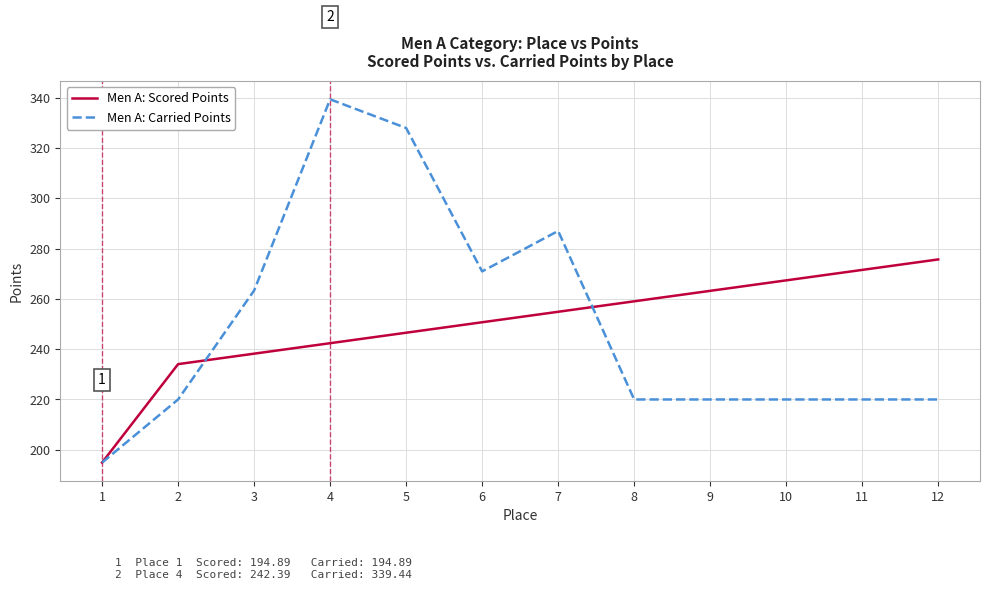

How many series are shown in this chart?

2